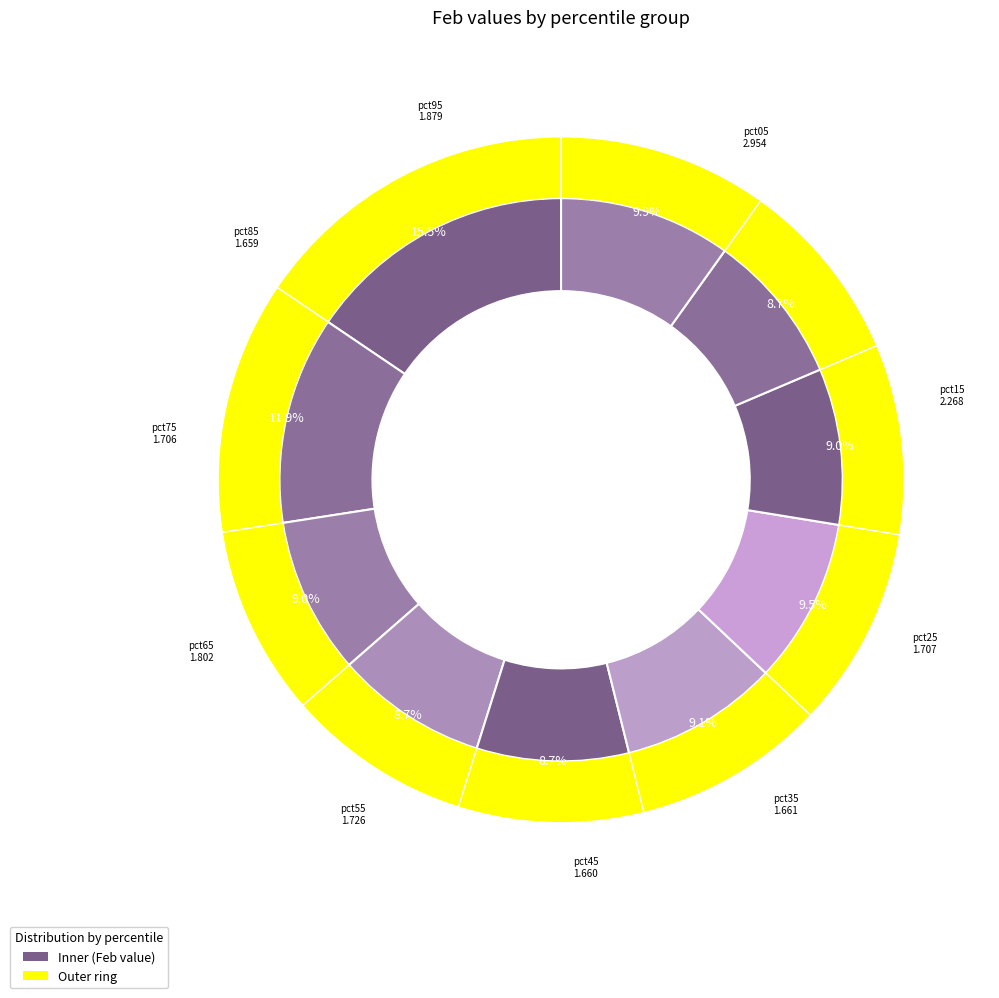

What is the change in value from pct15 to pct95?

-0.4